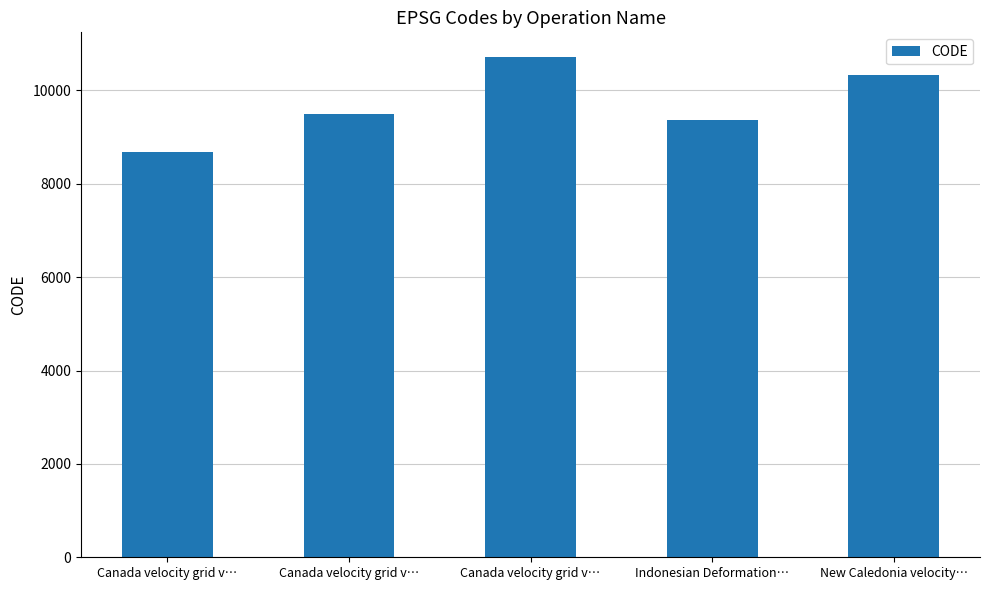

Is it true that the value at Canada velocity grid v… is 12780?

False